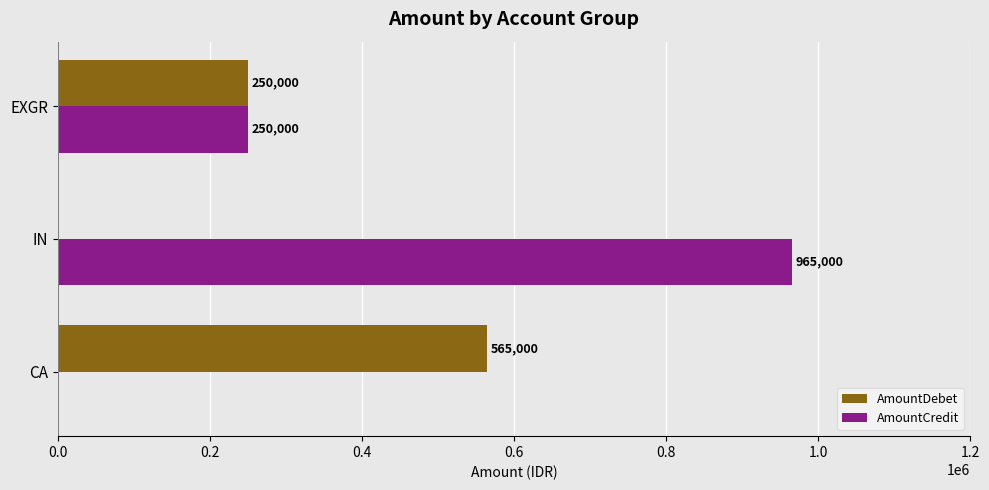

Which series changed the most between CA and IN?

AmountCredit